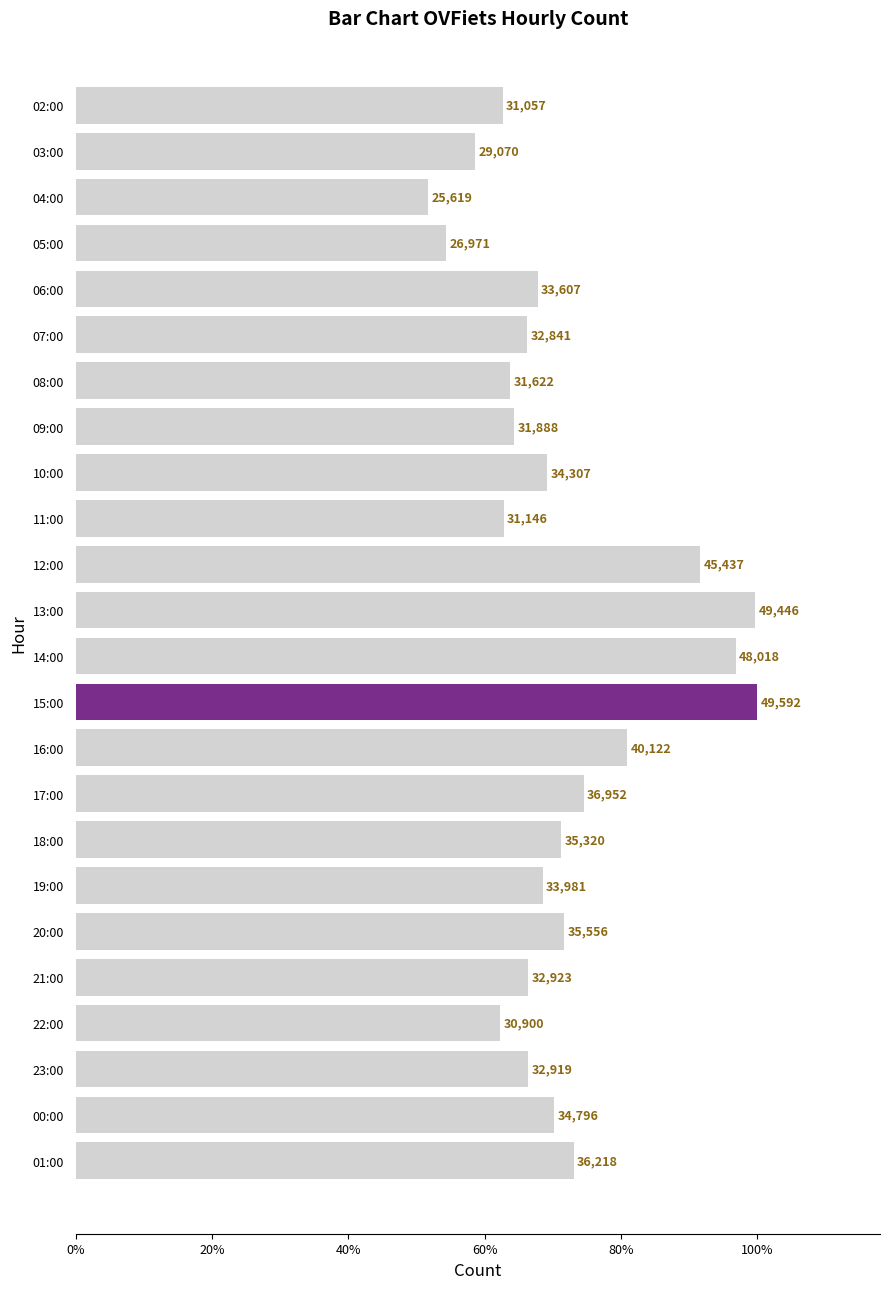

Which label corresponds to the smallest value in the chart?

04:00